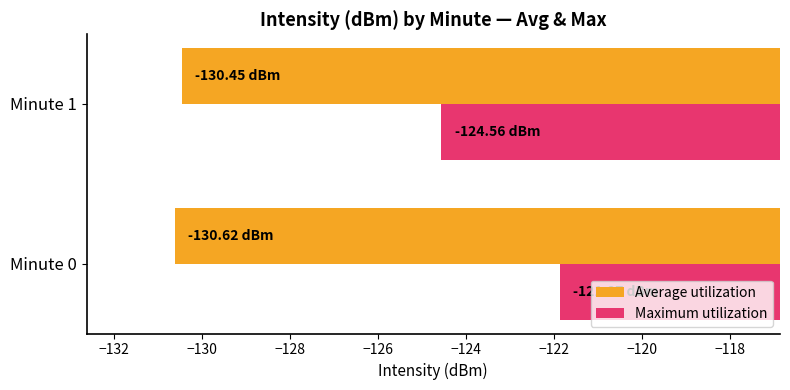

Which series changed the most between Minute 0 and Minute 1?

Maximum utilization